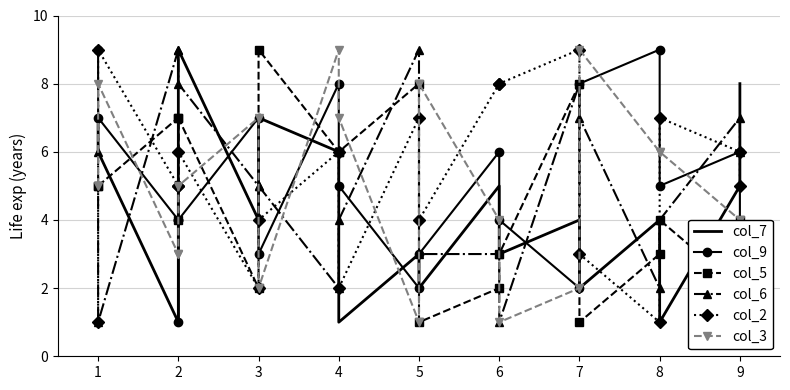

Count the col_9 values in the range 3 to 7.

11